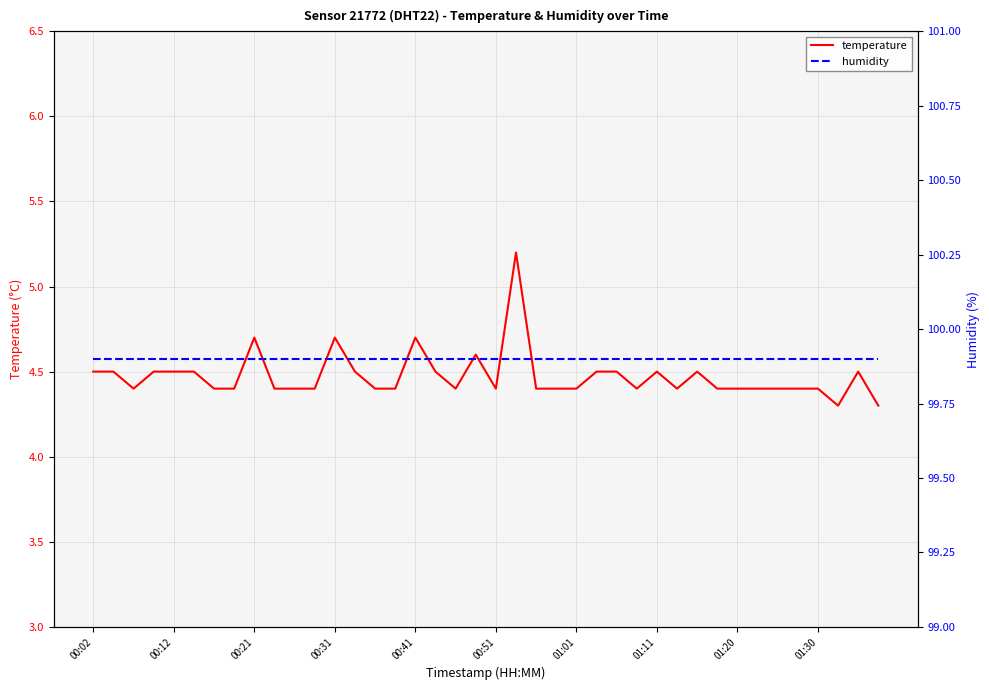

What is the difference between the second highest and second lowest values in the temperature series?

0.4